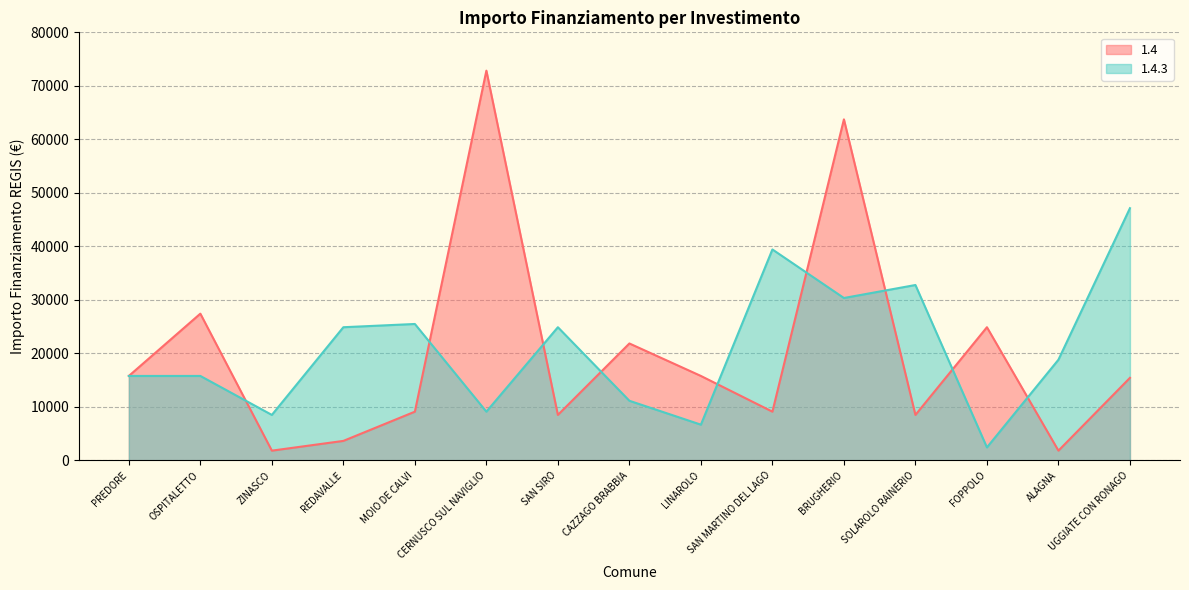

What is the highest value of the 1.4.3 series?

47135